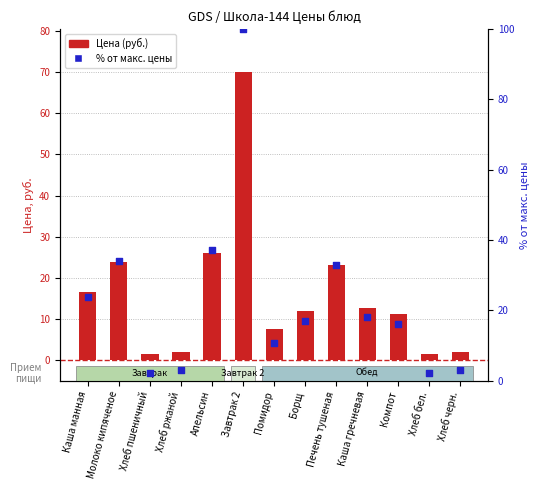

What are all the series names shown in the legend?

Цена (руб.), % от макс. цены